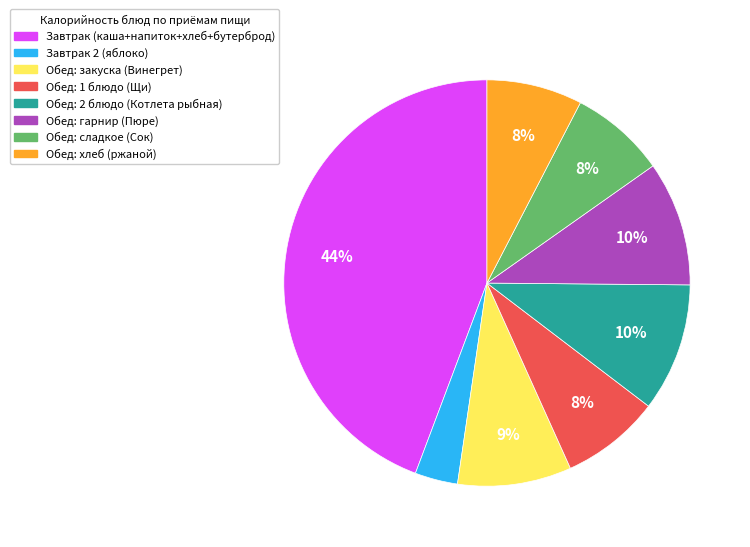

What is the largest slice in the pie chart?

Завтрак (каша+напиток+хлеб+бутерброд)